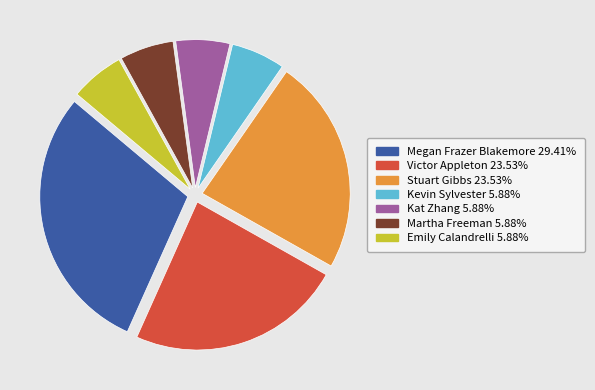

What is the ratio of the value at Megan Frazer Blakemore to the value at Stuart Gibbs?

1.2